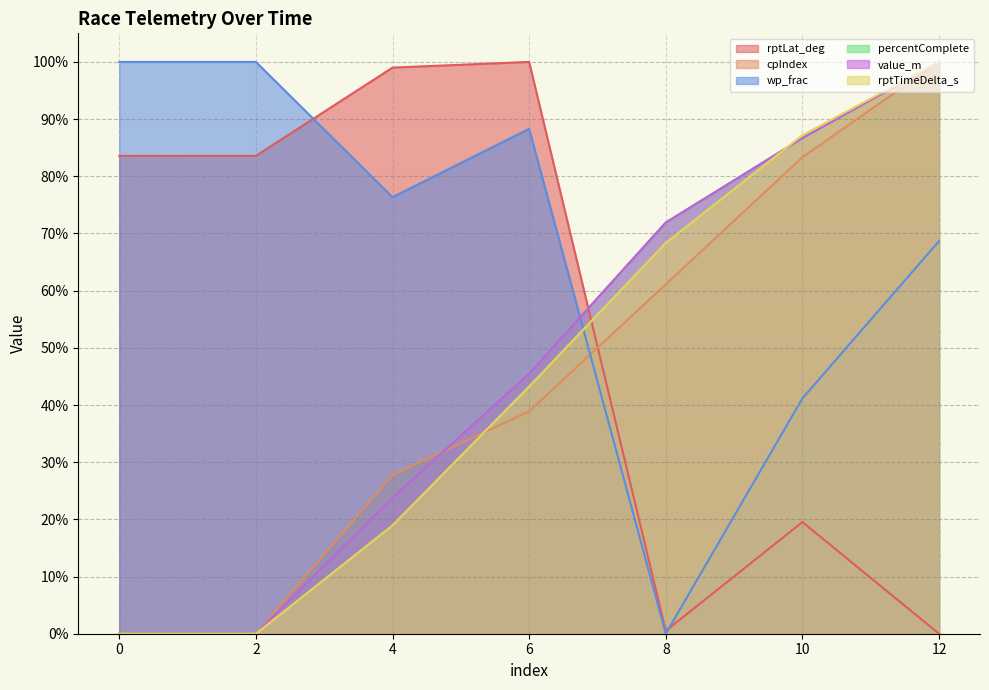

Which series has the largest total across all categories?

wp_frac